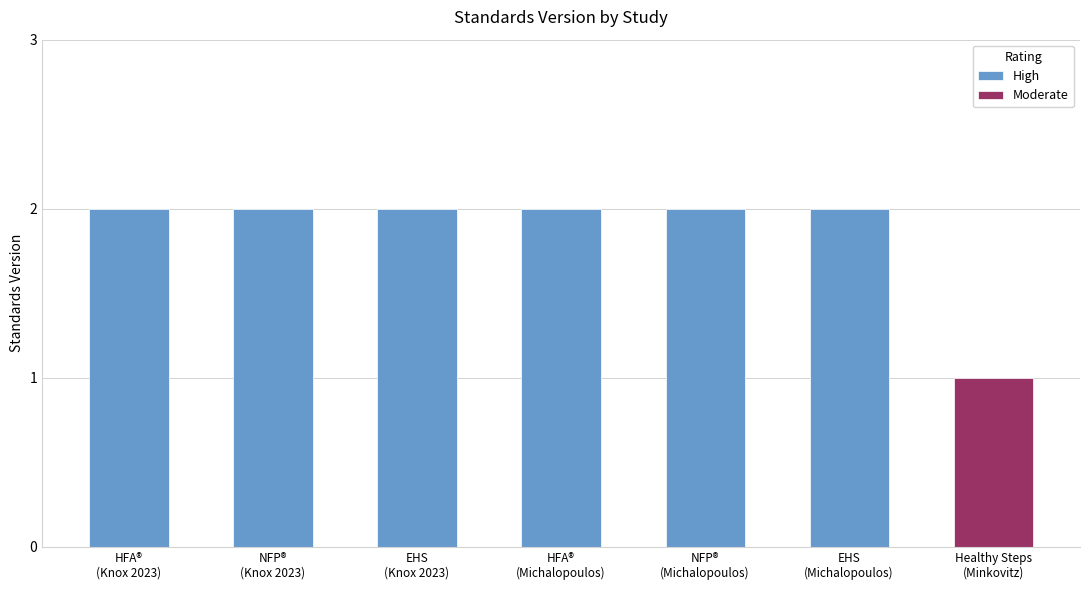

The chart shows a value of 1 at Healthy Families America (HFA)® (Knox 2023). True or false?

False